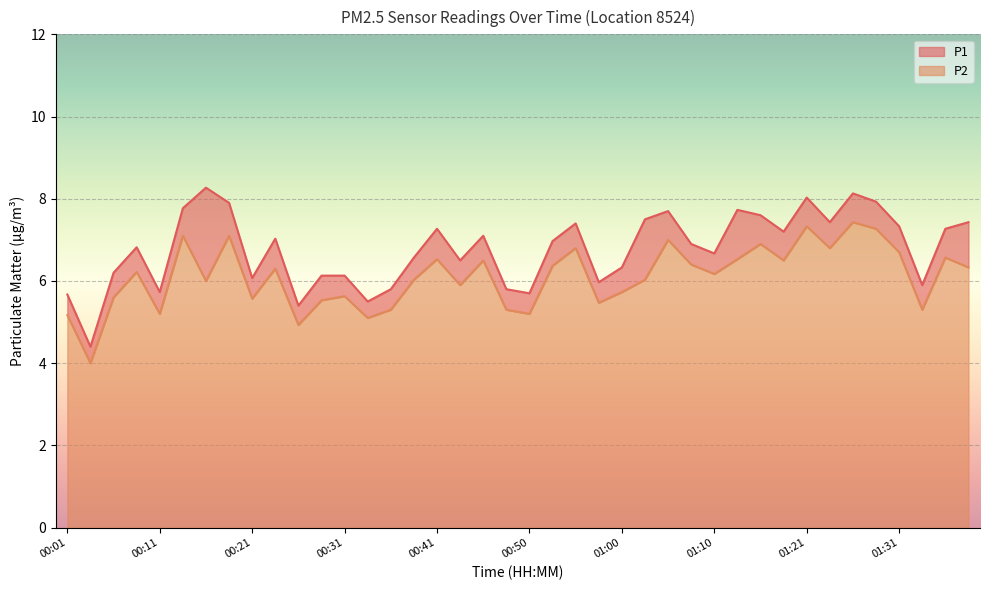

Count the number of data series in this chart.

2